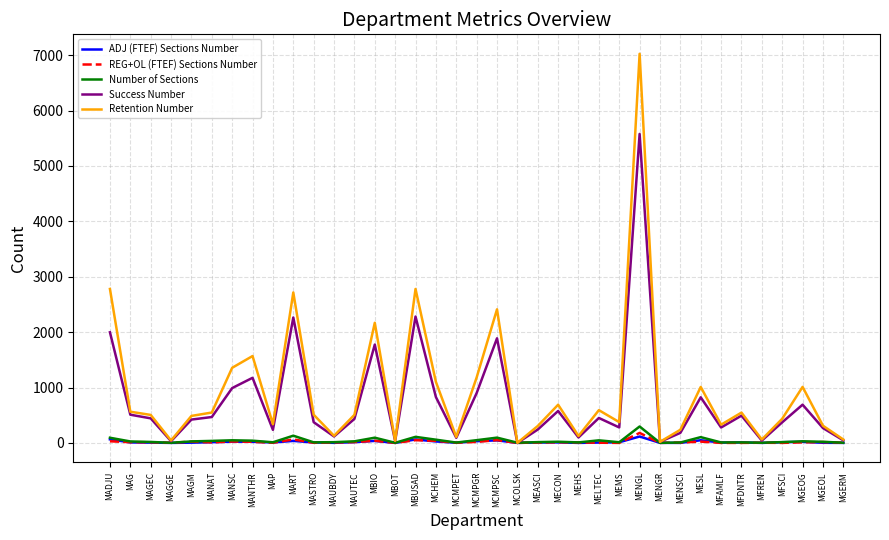

What is the difference between the maximum and minimum values in the ADJ (FTEF) Sections Number series?

115